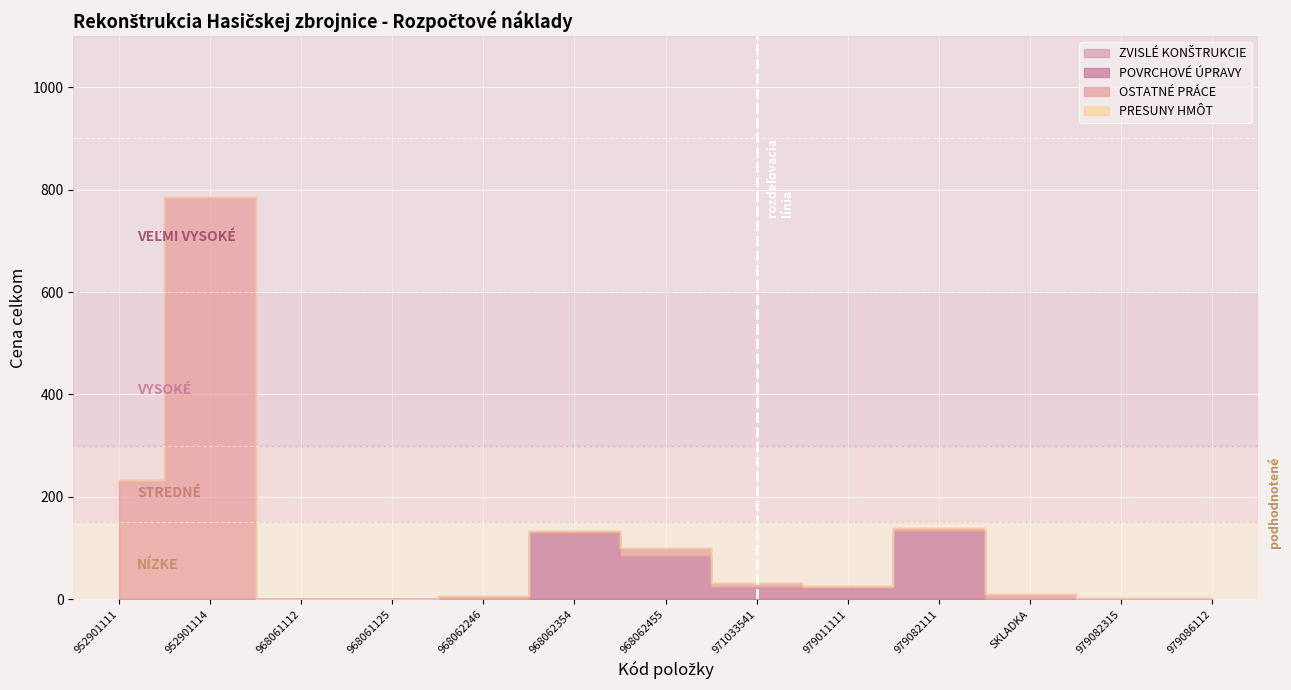

Between 952901111 and 968062354, which is larger?

952901111